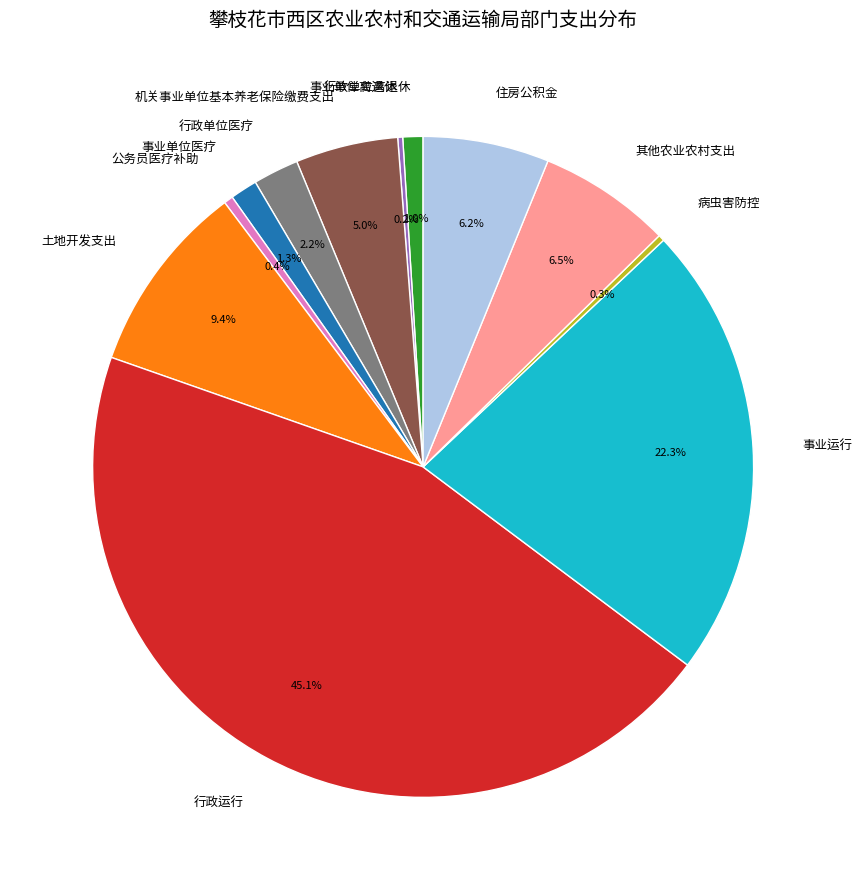

To the nearest percent, what portion does 机关事业单位基本养老保险缴费支出 represent?

5%